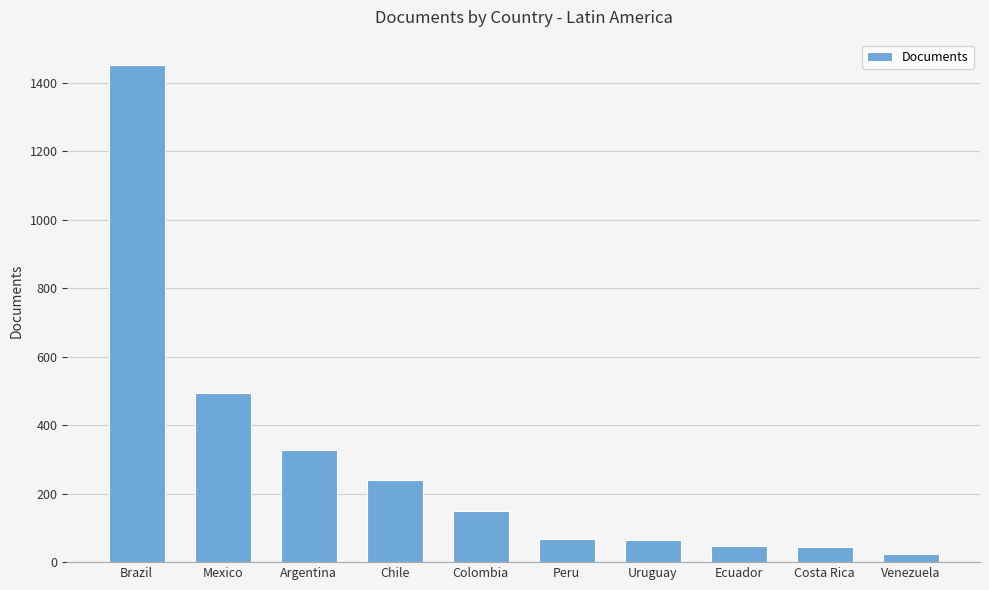

True or false: the data shows 44 at Costa Rica.

True